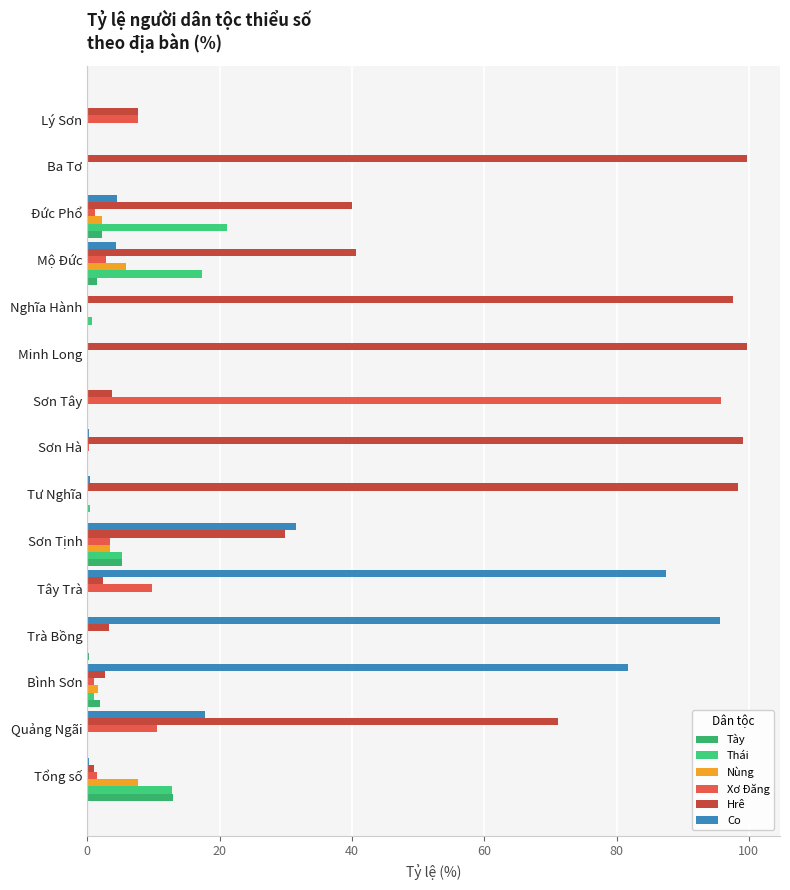

How many data points does each series have?

15